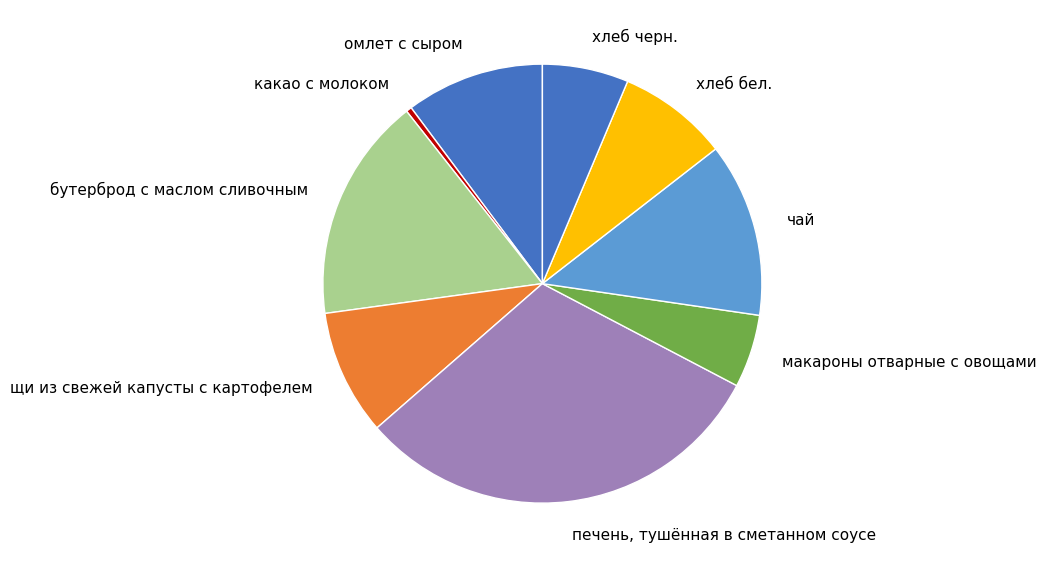

Between хлеб бел. and печень, тушённая в сметанном соусе, which is larger?

печень, тушённая в сметанном соусе